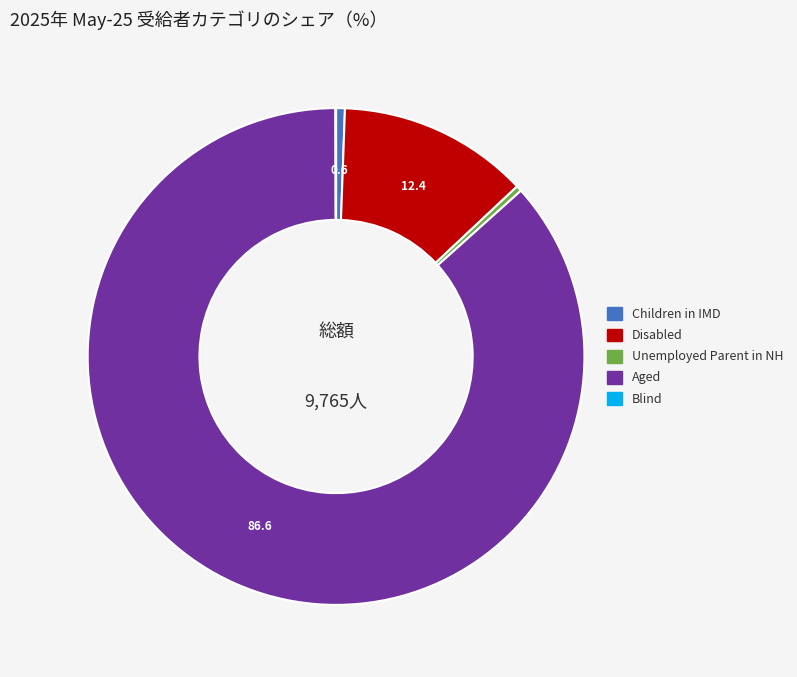

Does any single category account for the majority?

Yes